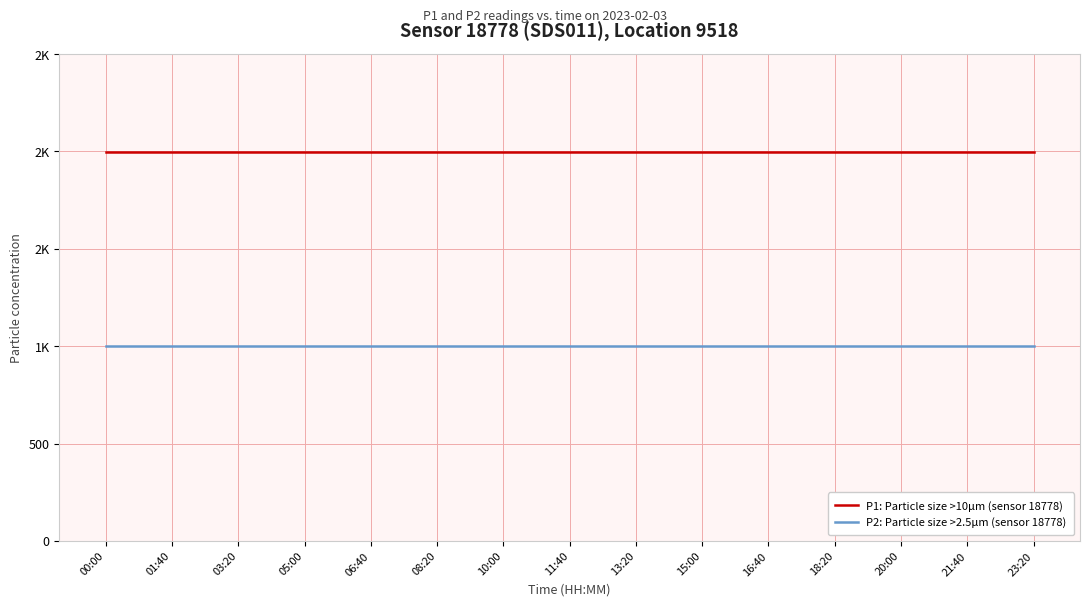

What are all the series names shown in the legend?

P1: Particle size >10µm (sensor 18778), P2: Particle size >2.5µm (sensor 18778)